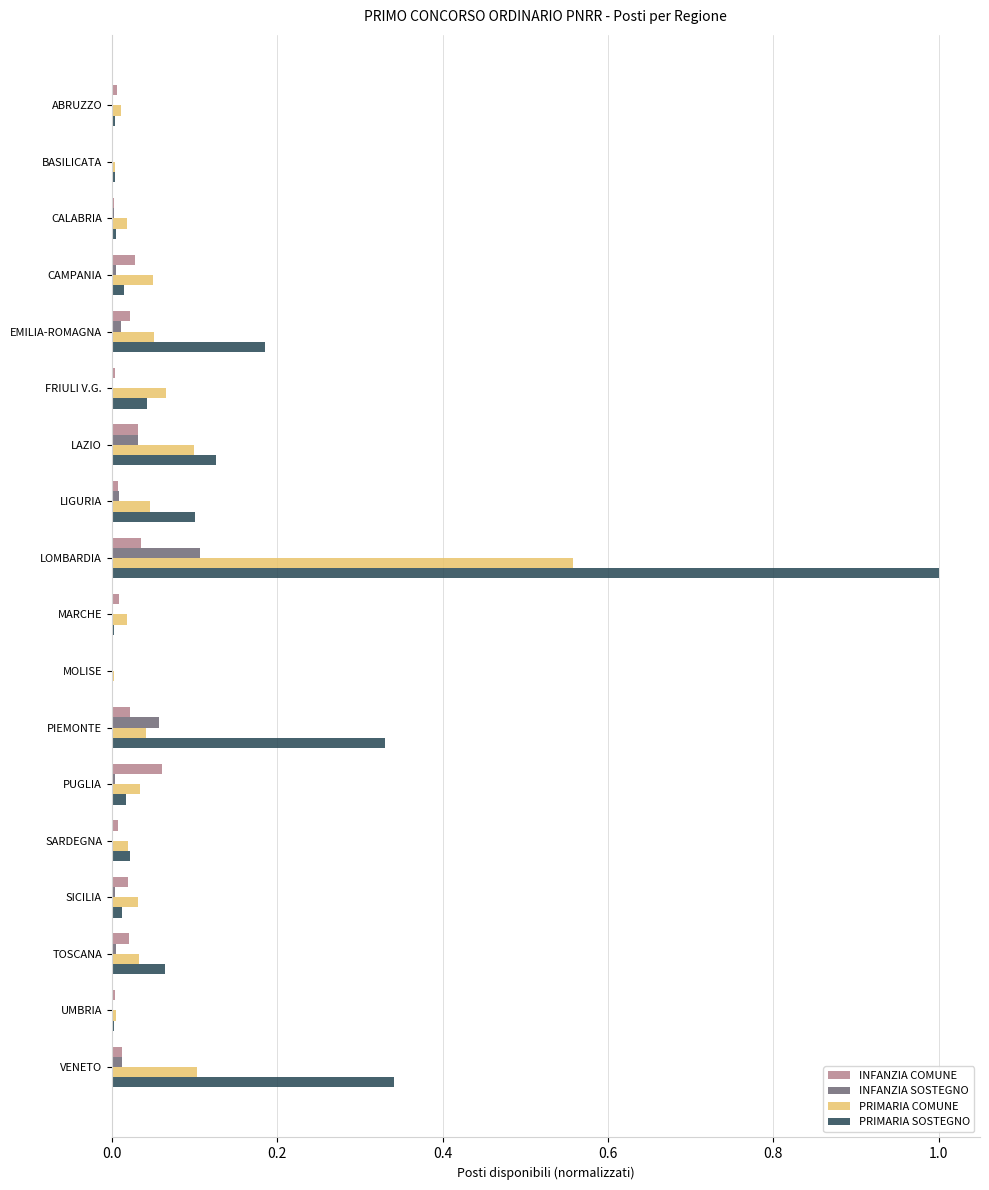

What are all the series names shown in the legend?

INFANZIA COMUNE, INFANZIA SOSTEGNO, PRIMARIA COMUNE, PRIMARIA SOSTEGNO